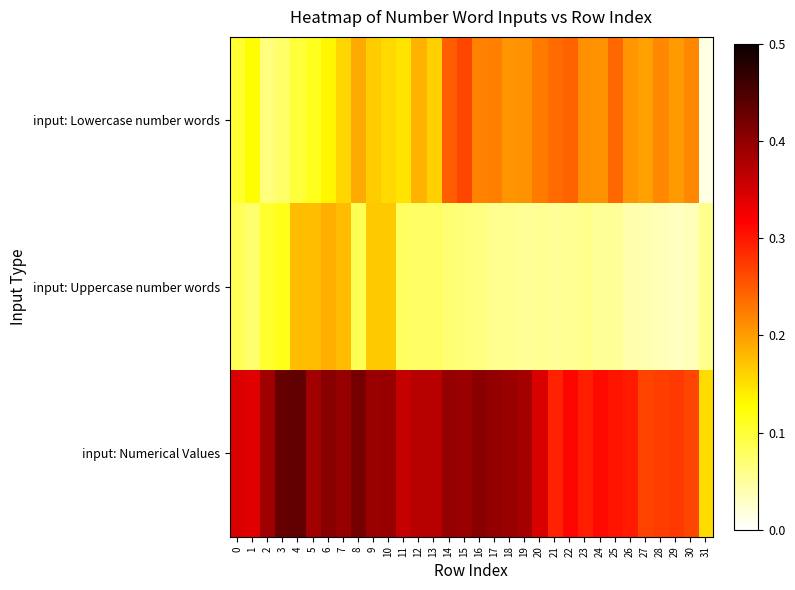

List the series in order of their peak value, lowest first.

input: Uppercase number words, input: Lowercase number words, input: Numerical Values